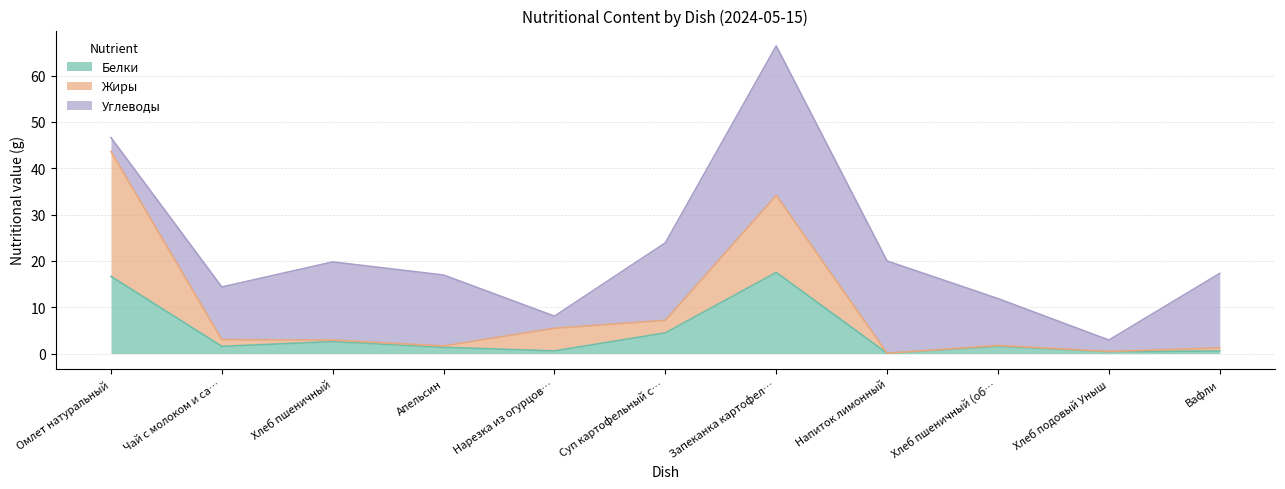

At which category is the sum across all series the highest?

Запеканка картофел…